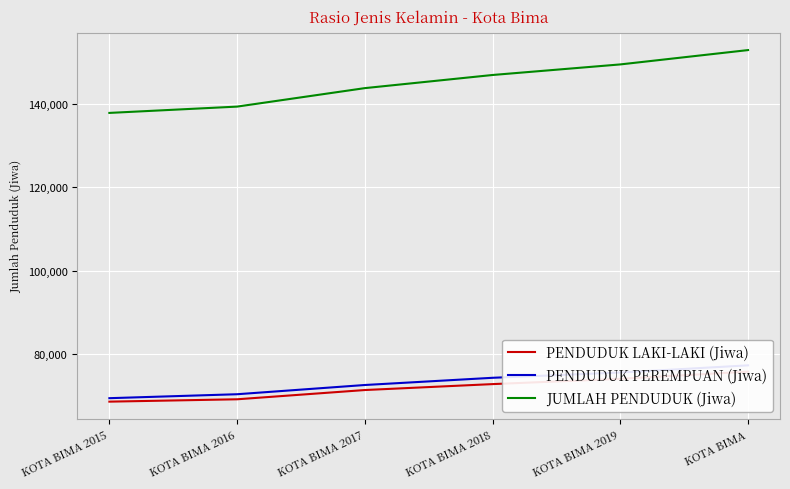

What are all the series names shown in the legend?

PENDUDUK LAKI-LAKI (Jiwa), PENDUDUK PEREMPUAN (Jiwa), JUMLAH PENDUDUK (Jiwa)